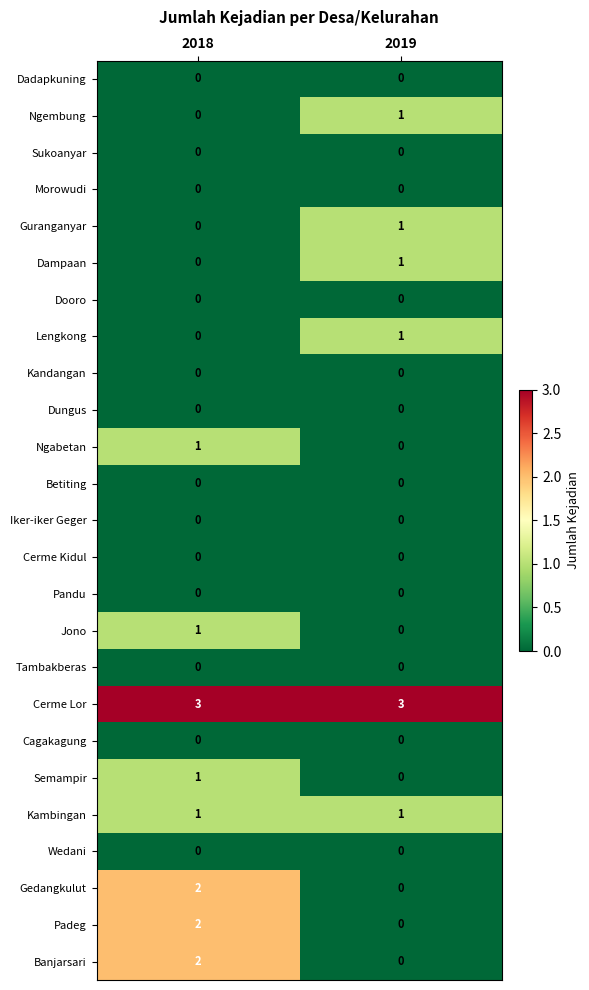

What is the total value across all series at 2019?

8